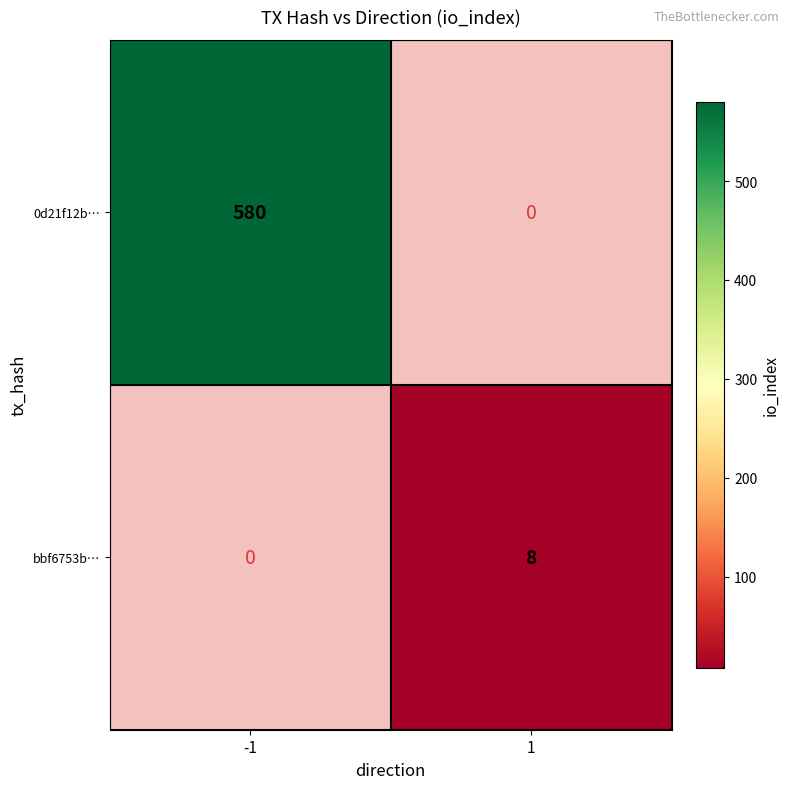

Which category has the lowest value across all series?

1